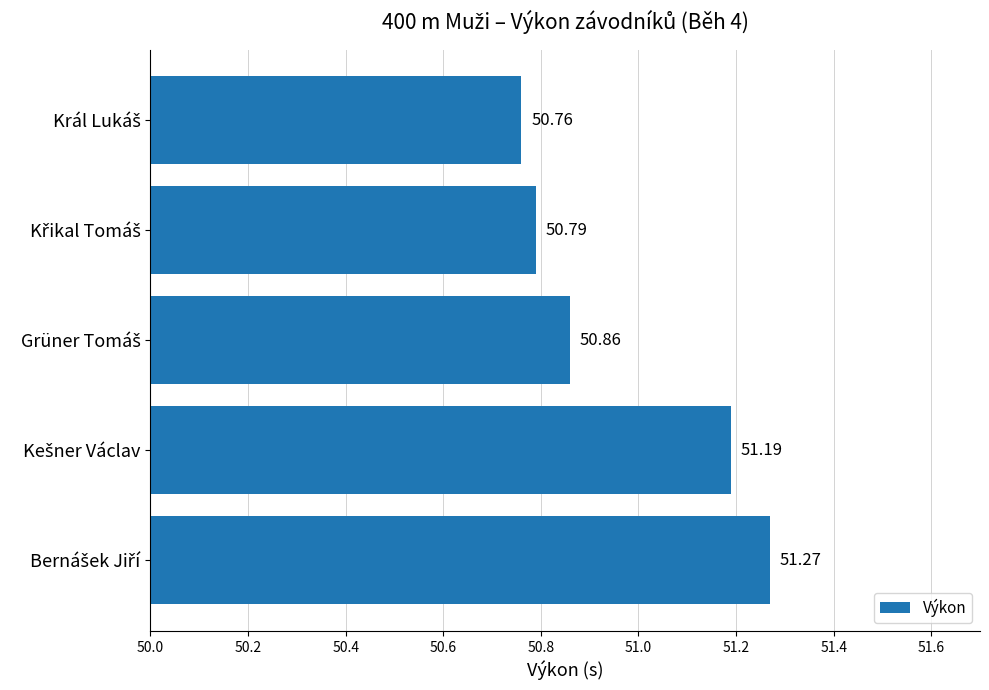

What is the sum of all values?

254.9